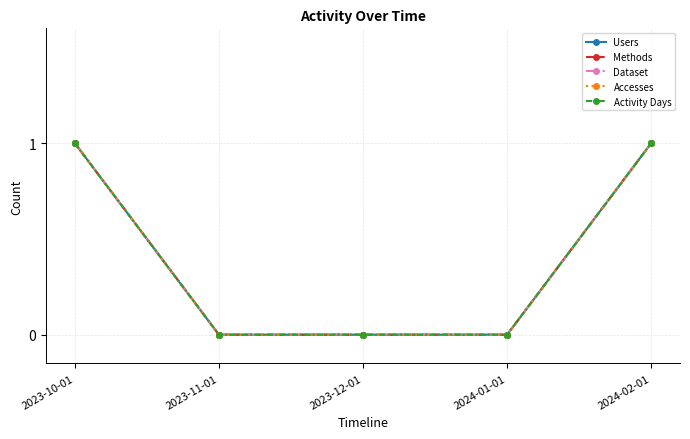

Is this an area chart (filled region under the line)?

No